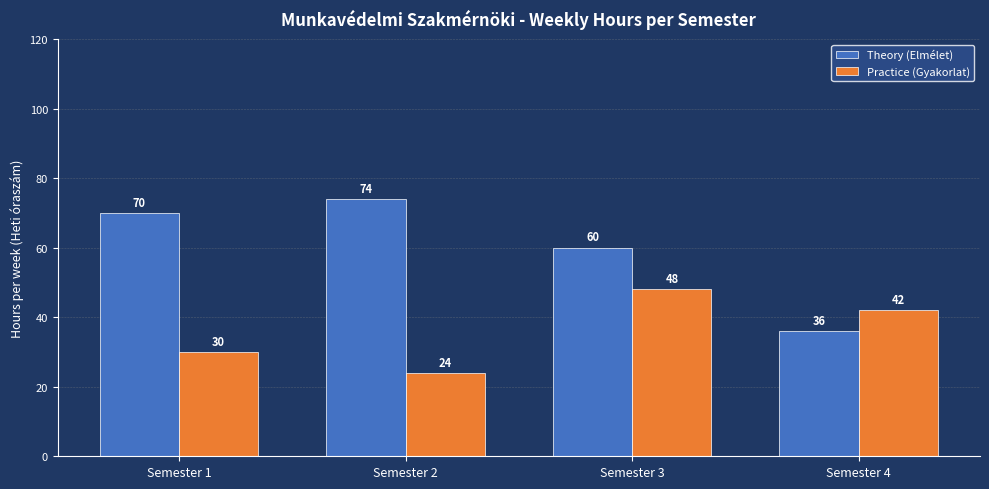

The Practice (Gyakorlat) series shows 26 at Semester 3. True or false?

False